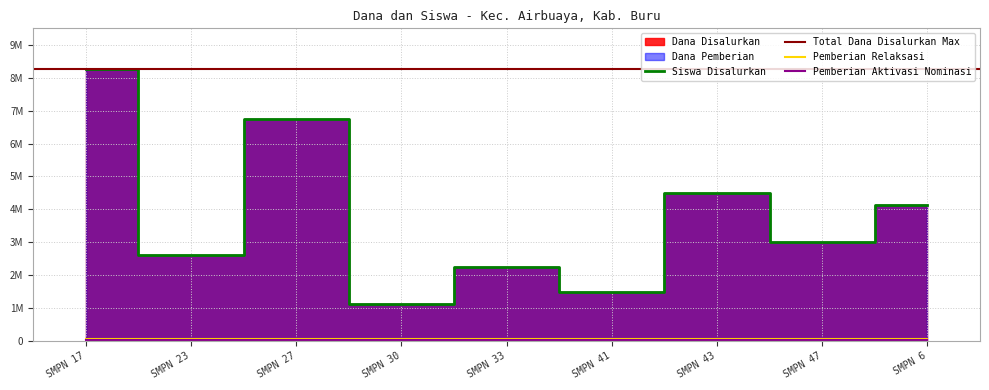

What is the approximate value of Dana Disalurkan at SMP NEGERI 17 BURU, to the nearest 100?

8250000